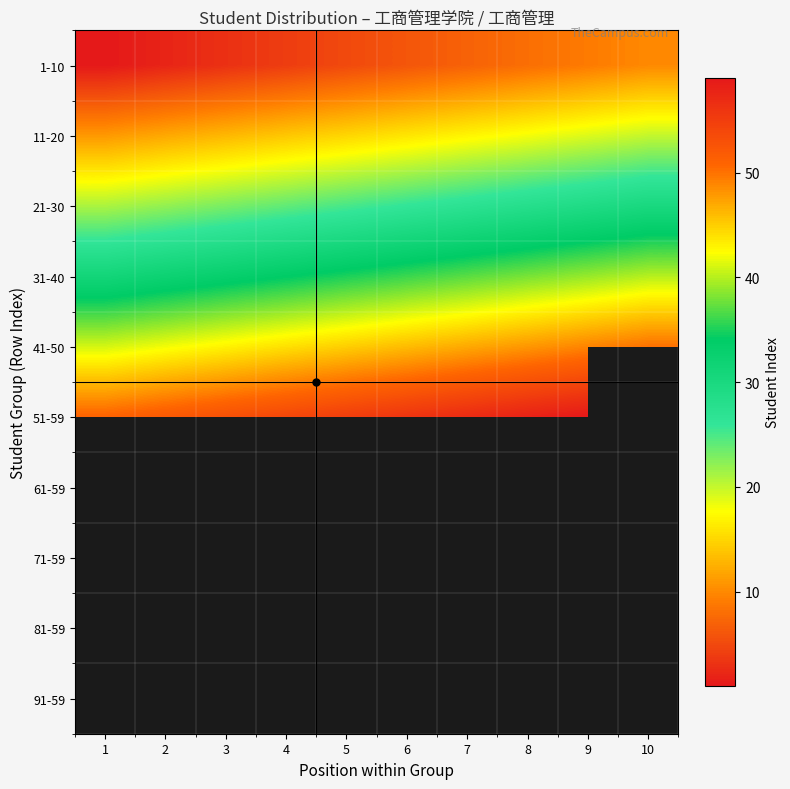

How many series are shown in this chart?

10